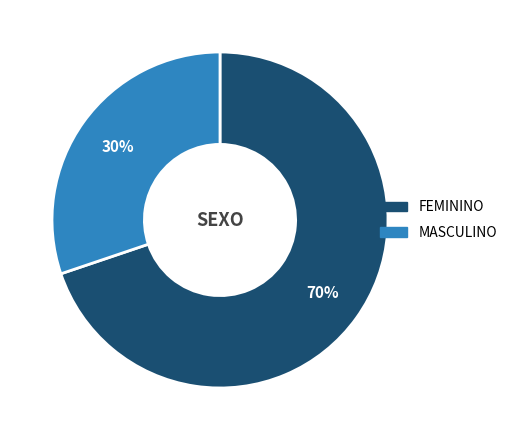

True or false: MASCULINO accounts for 16% of the total.

False